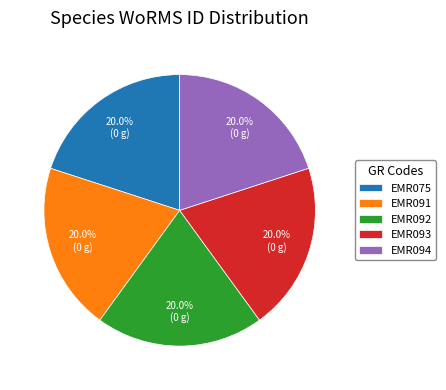

Is it true that EMR093 is 20% of the pie?

True